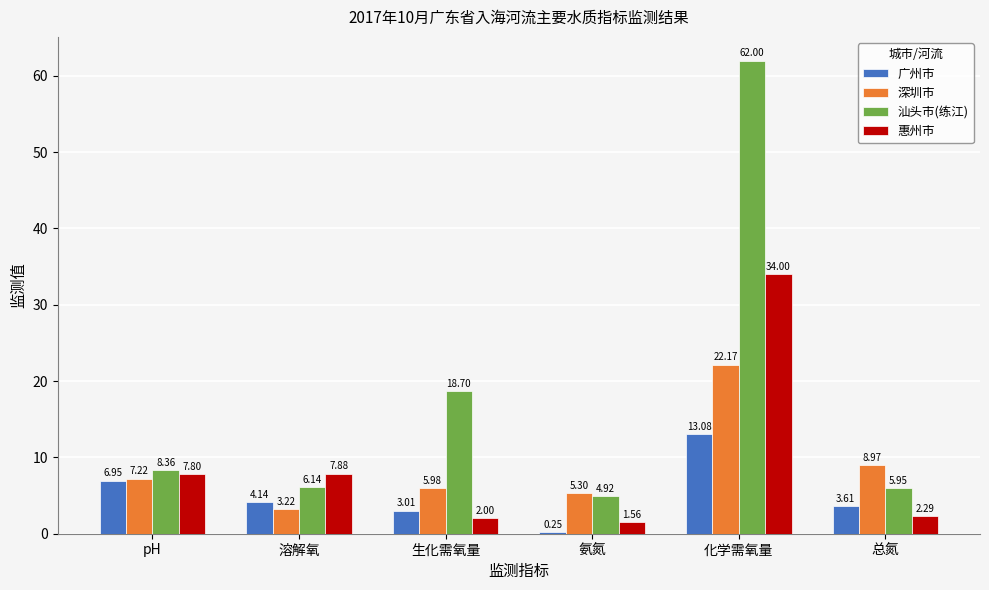

At 化学需氧量, list the series in order from largest to smallest.

汕头市(练江), 惠州市, 深圳市, 广州市